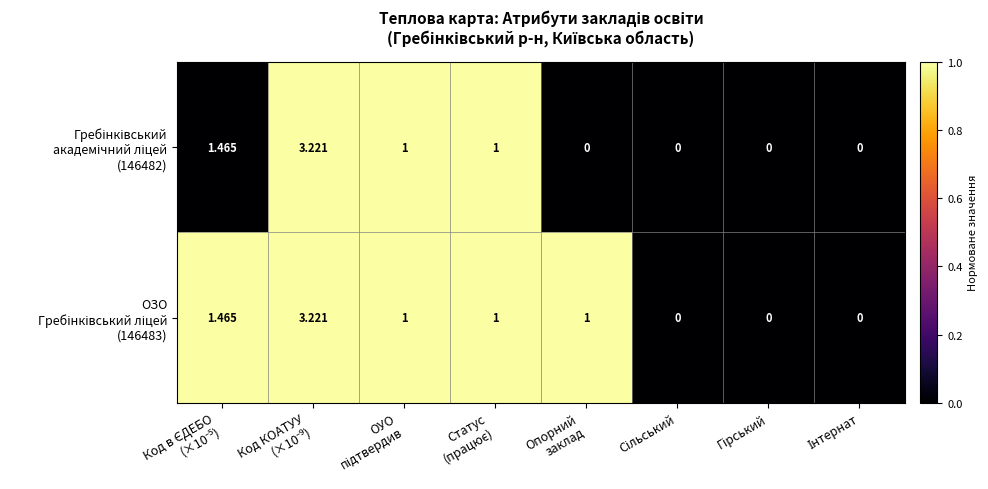

Between Код КОАТУУ
(×10⁻⁹) and Статус
(працює), which is larger?

Код КОАТУУ
(×10⁻⁹)